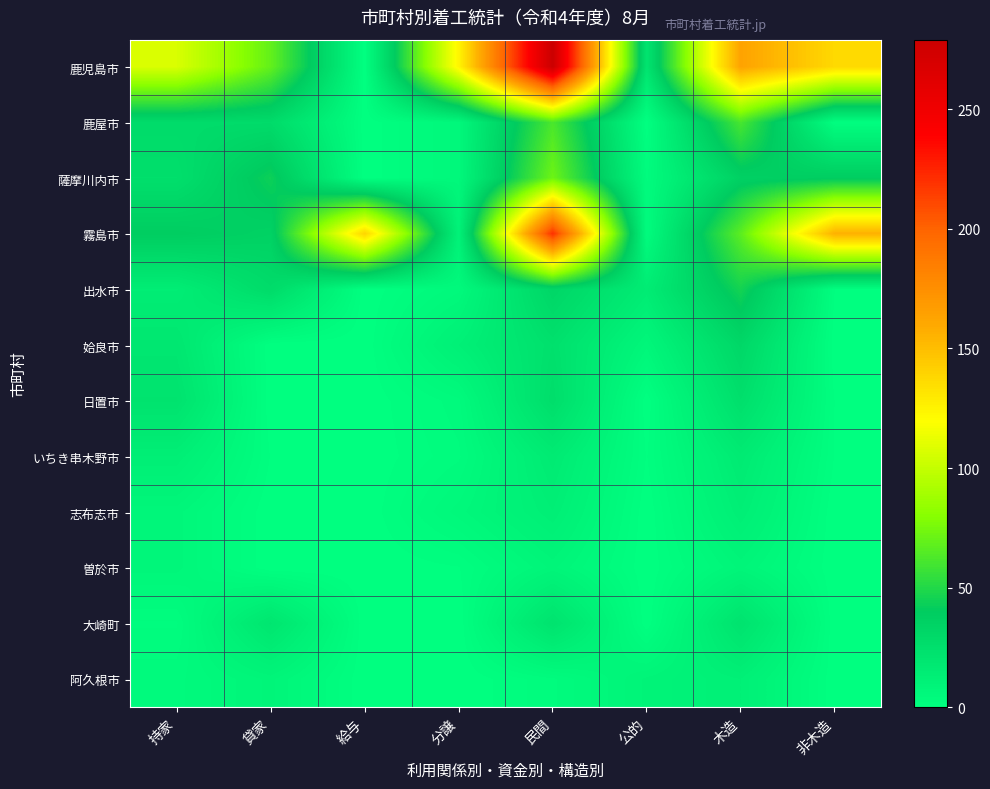

Reading left to right, what are all the values shown in this chart?

鹿児島市: 持家=107	貸家=69	給与=0	分譲=124	民間=279	公的=21	木造=163	非木造=137
鹿屋市: 持家=28	貸家=28	給与=0	分譲=6	民間=62	公的=0	木造=61	非木造=1
薩摩川内市: 持家=25	貸家=44	給与=0	分譲=6	民間=72	公的=3	木造=36	非木造=39
霧島市: 持家=39	貸家=35	給与=139	分譲=10	民間=220	公的=3	木造=67	非木造=156
出水市: 持家=14	貸家=28	給与=0	分譲=5	民間=32	公的=15	木造=46	非木造=1
姶良市: 持家=19	貸家=0	給与=0	分譲=12	民間=24	公的=7	木造=31	非木造=0
日置市: 持家=22	貸家=0	給与=0	分譲=4	民間=26	公的=0	木造=25	非木造=1
いちき串木野市: 持家=13	貸家=1	給与=0	分譲=3	民間=16	公的=1	木造=16	非木造=1
志布志市: 持家=7	貸家=0	給与=0	分譲=6	民間=13	公的=0	木造=13	非木造=0
曽於市: 持家=7	貸家=0	給与=0	分譲=1	民間=8	公的=0	木造=8	非木造=0
大崎町: 持家=2	貸家=20	給与=0	分譲=0	民間=22	公的=0	木造=22	非木造=0
阿久根市: 持家=4	貸家=8	給与=0	分譲=0	民間=3	公的=9	木造=12	非木造=0